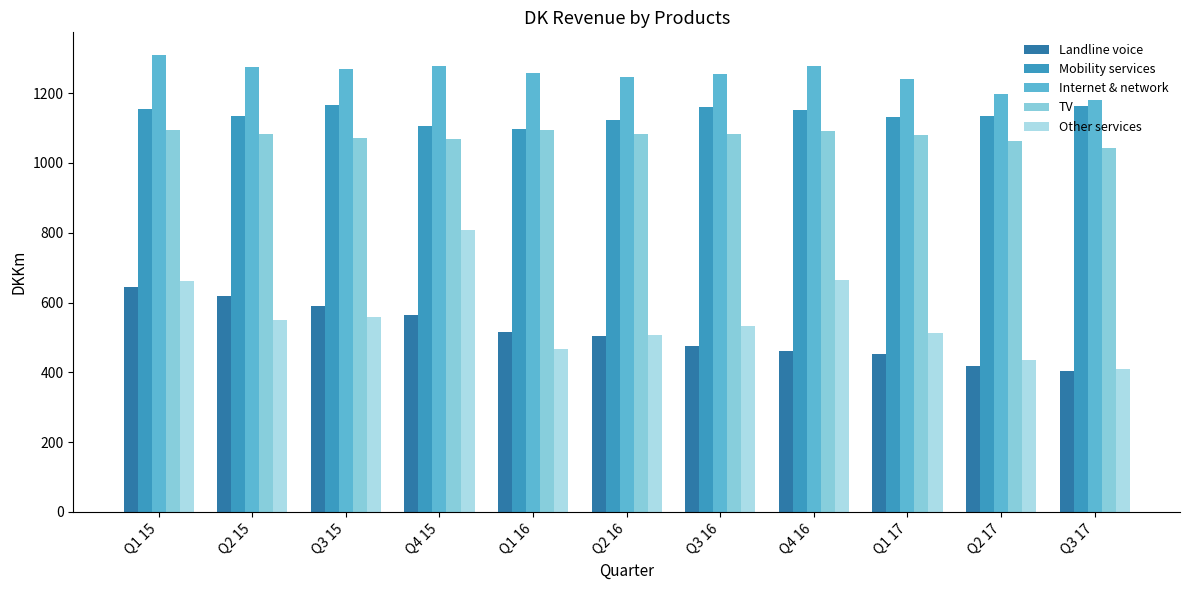

Count the number of data series in this chart.

5